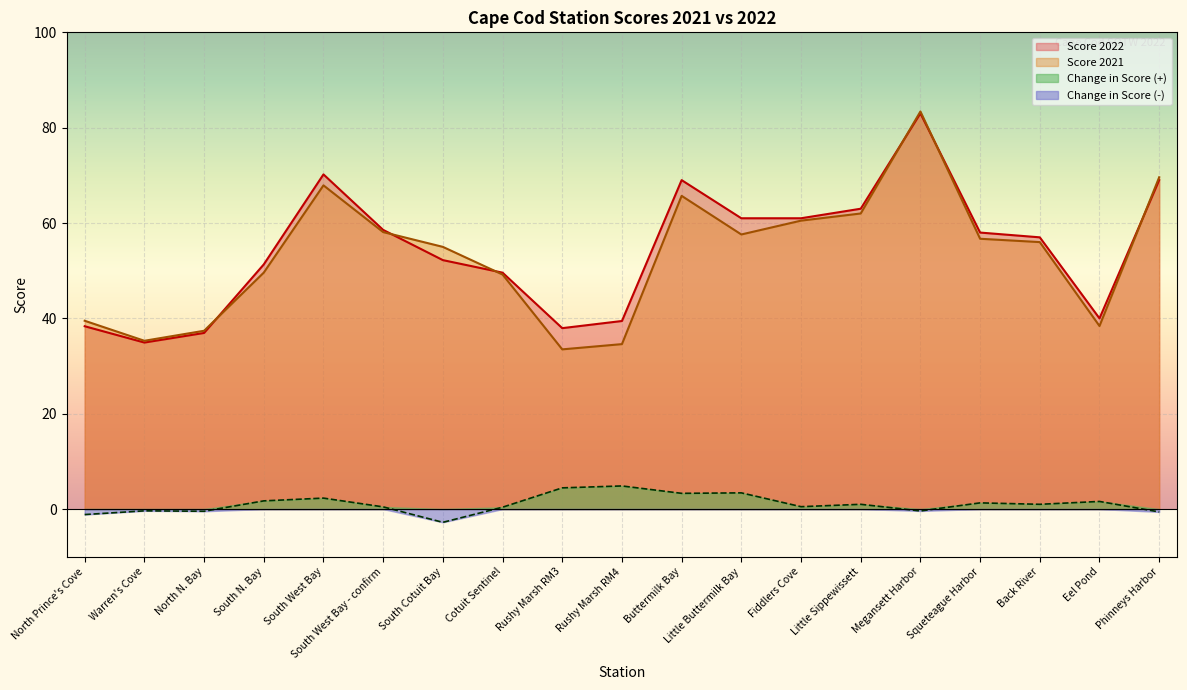

How many values in the Score 2021 series are below 56?

9